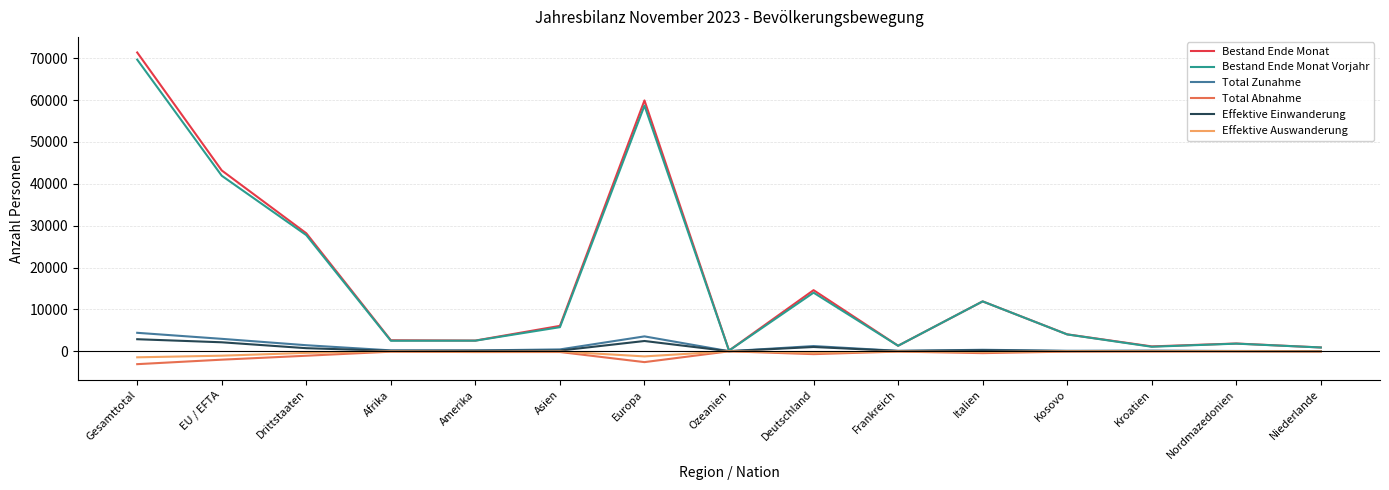

Which series has the largest range (max minus min)?

Bestand Ende Monat